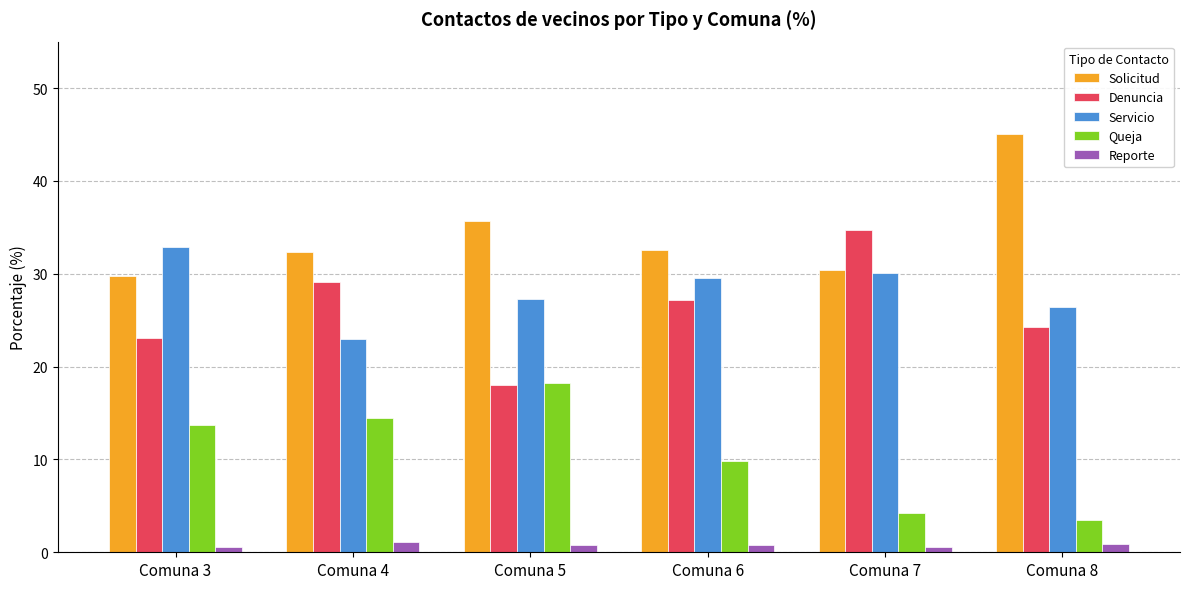

Which series has the largest total across all categories?

Solicitud